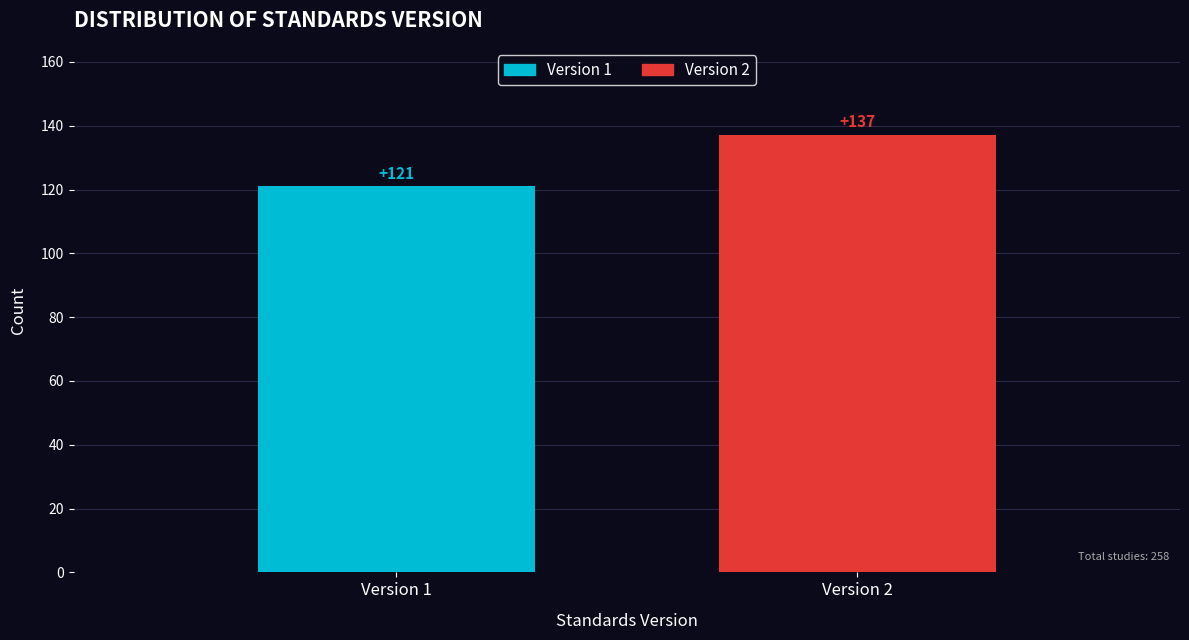

Reading left to right, what are all the values shown in this chart?

121	137